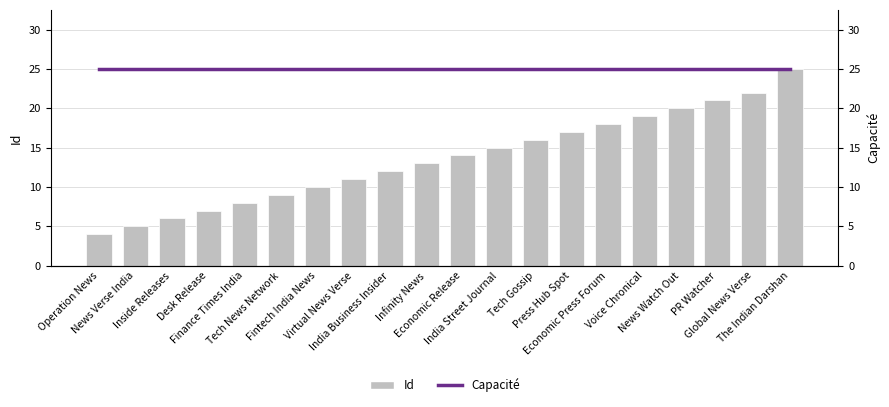

Reading left to right, extract all data points from this chart.

Id: Operation News=4	News Verse India=5	Inside Releases=6	Desk Release=7	Finance Times India=8	Tech News Network=9	Fintech India News=10	Virtual News Verse=11	India Business Insider=12	Infinity News=13	Economic Release=14	India Street Journal=15	Tech Gossip=16	Press Hub Spot=17	Economic Press Forum=18	Voice Chronical=19	News Watch Out=20	PR Watcher=21	Global News Verse=22	The Indian Darshan=25
Capacité: Operation News=25	News Verse India=25	Inside Releases=25	Desk Release=25	Finance Times India=25	Tech News Network=25	Fintech India News=25	Virtual News Verse=25	India Business Insider=25	Infinity News=25	Economic Release=25	India Street Journal=25	Tech Gossip=25	Press Hub Spot=25	Economic Press Forum=25	Voice Chronical=25	News Watch Out=25	PR Watcher=25	Global News Verse=25	The Indian Darshan=25